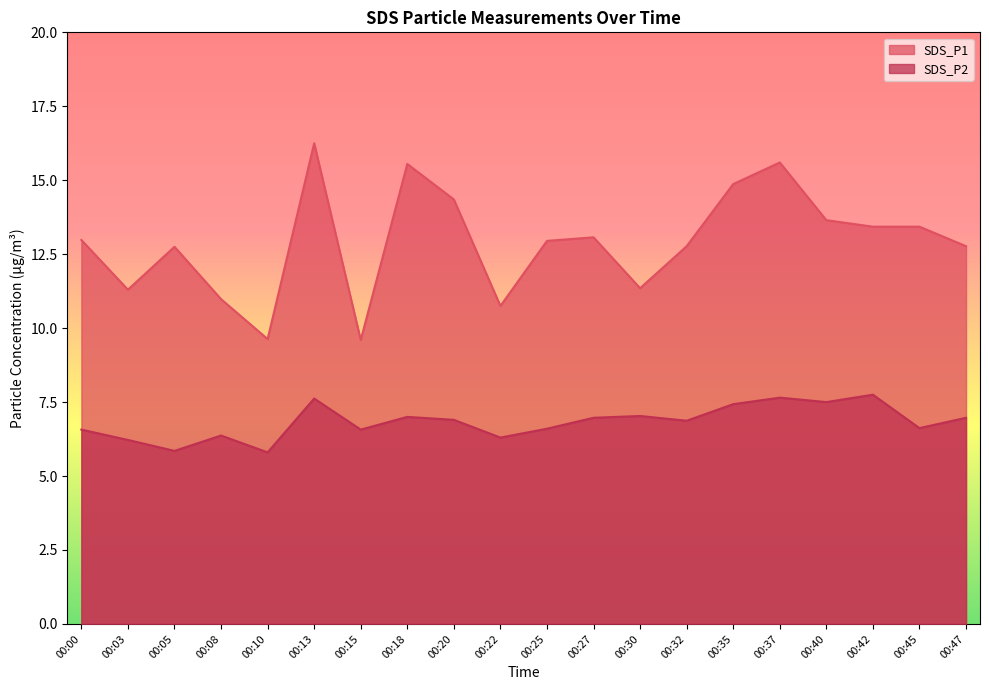

At which category does the chart reach its minimum across all series?

00:10